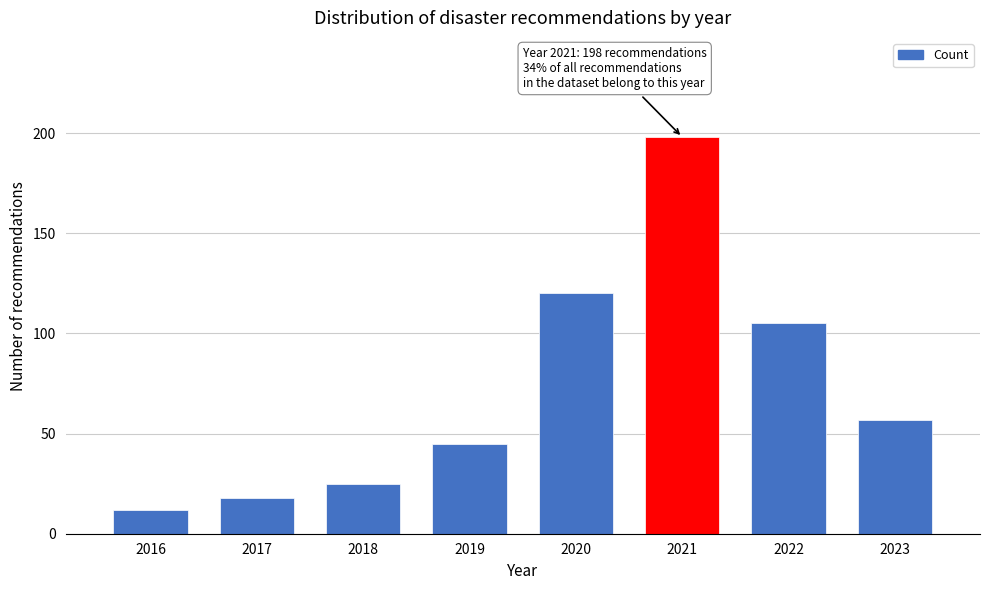

Reading left to right, list all the values displayed in this chart.

12	18	25	45	120	198	105	57